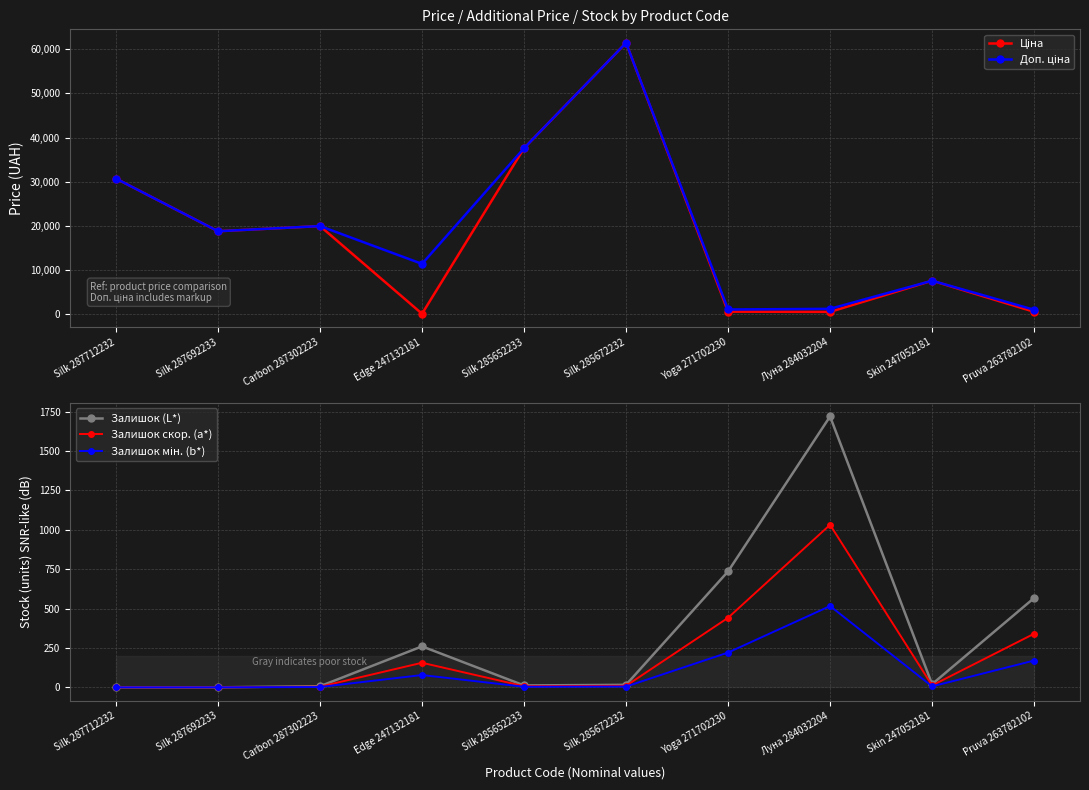

At how many categories does at least one series exceed 8110?

6